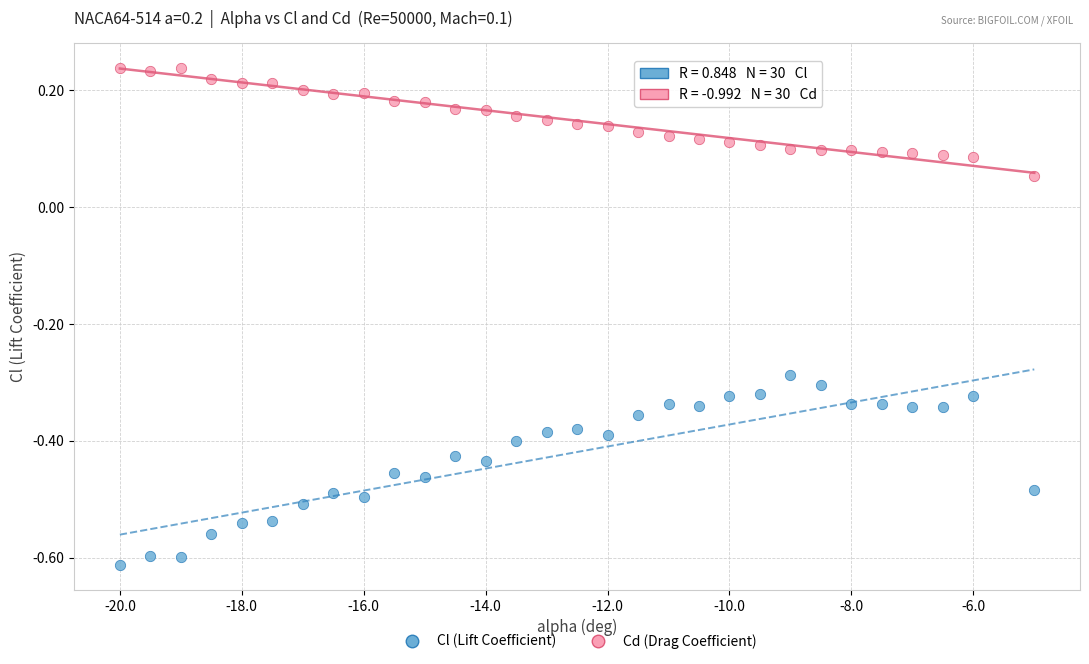

Which series has the widest spread of Y values?

Cl (Lift Coefficient)